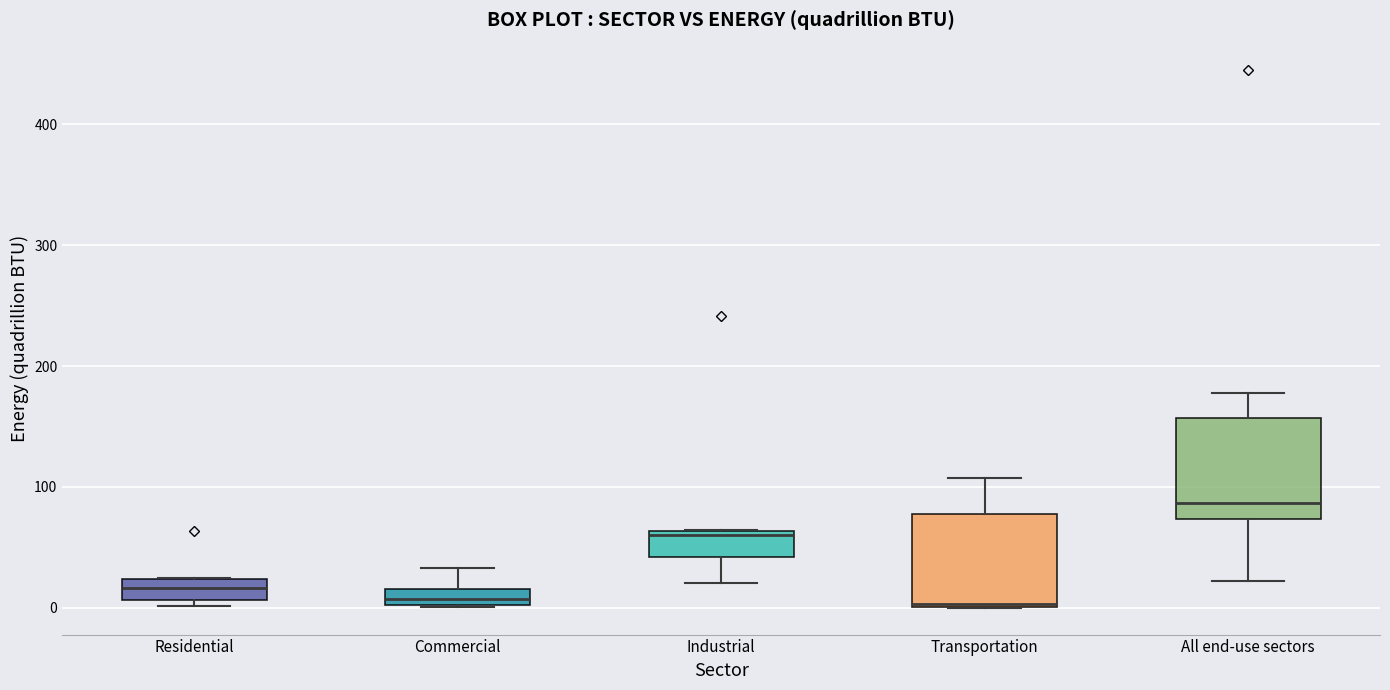

Which box's median line is the highest?

All end-use sectors